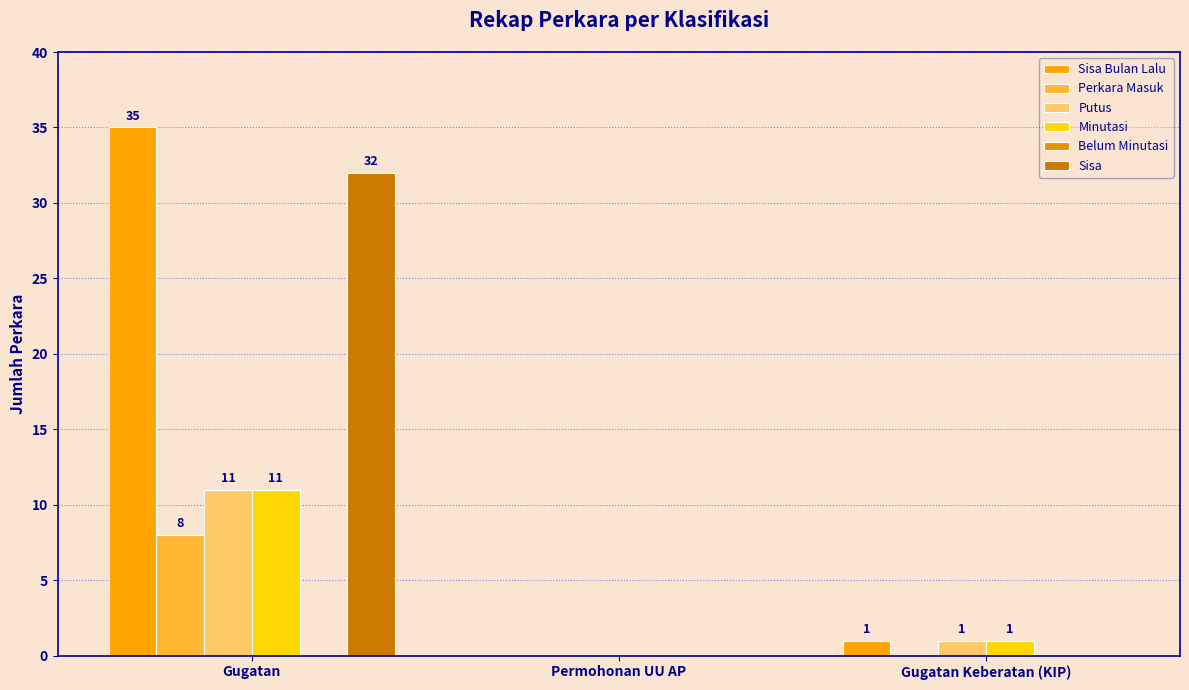

What position from the right is Gugatan Keberatan (KIP)?

1